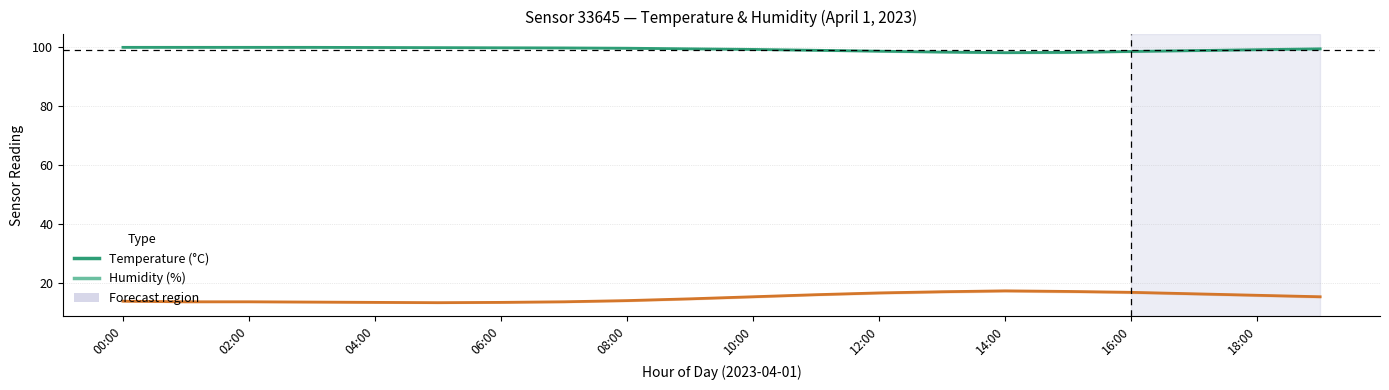

At 16:00, list the series in order from smallest to largest.

Temperature, Humidity